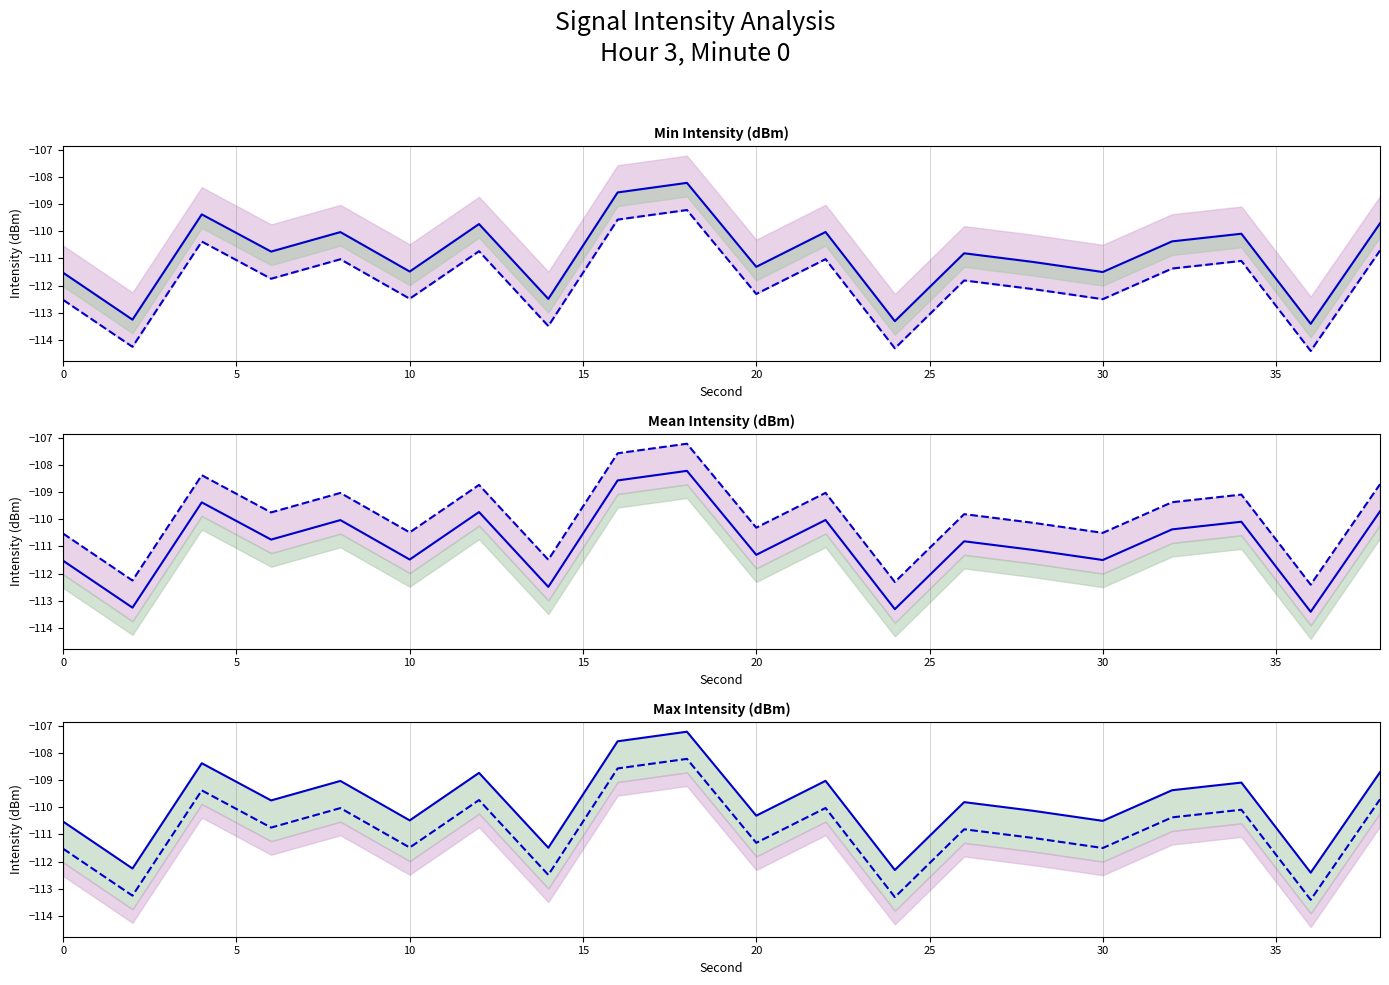

Does the chart have visible grid lines?

Yes